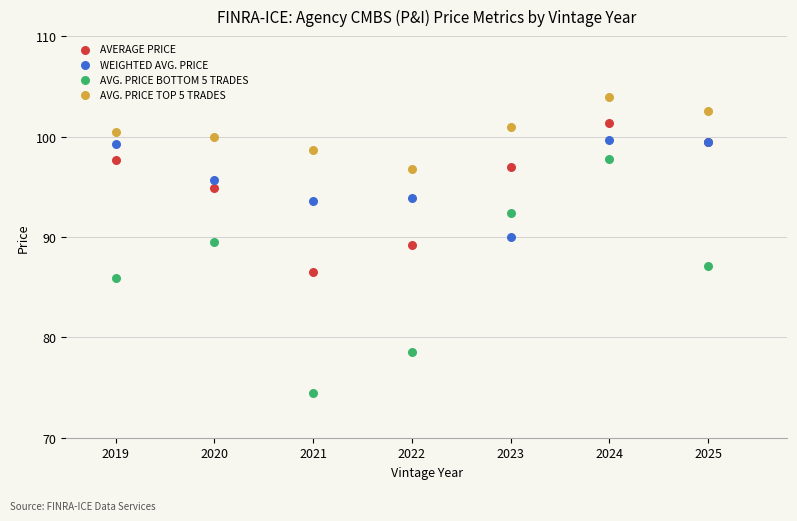

Which series has the widest spread of Y values?

AVG. PRICE BOTTOM 5 TRADES